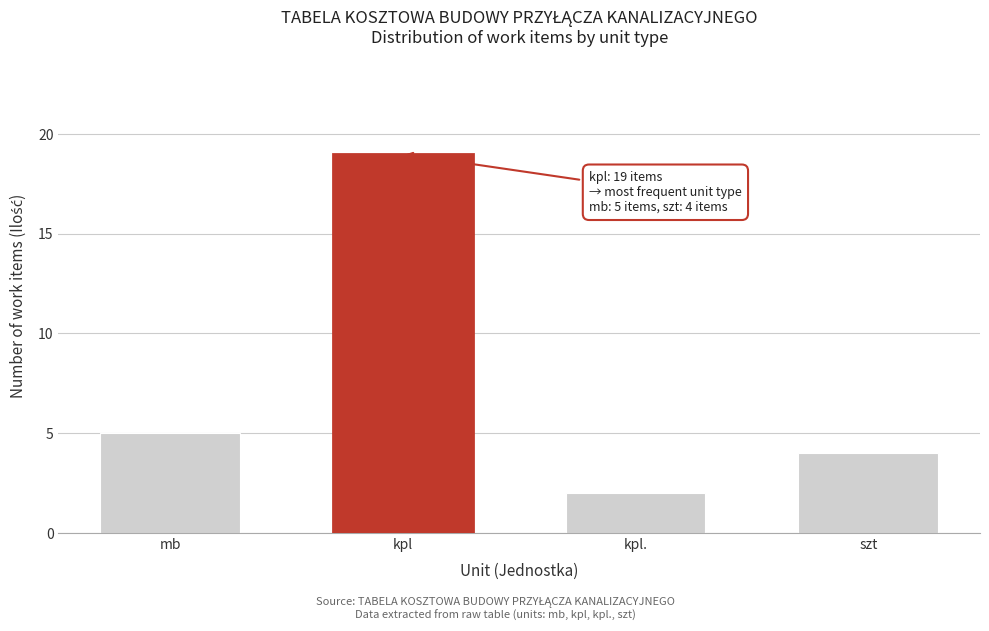

Reading left to right, extract all data points from this chart.

mb=5	kpl=19	kpl.=2	szt=4